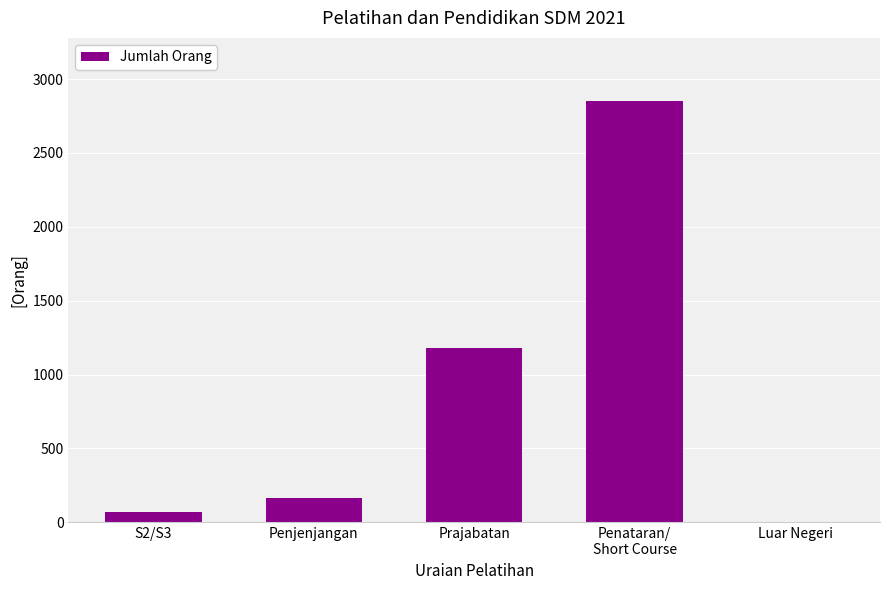

The value at Luar Negeri is -1805. True or false?

False